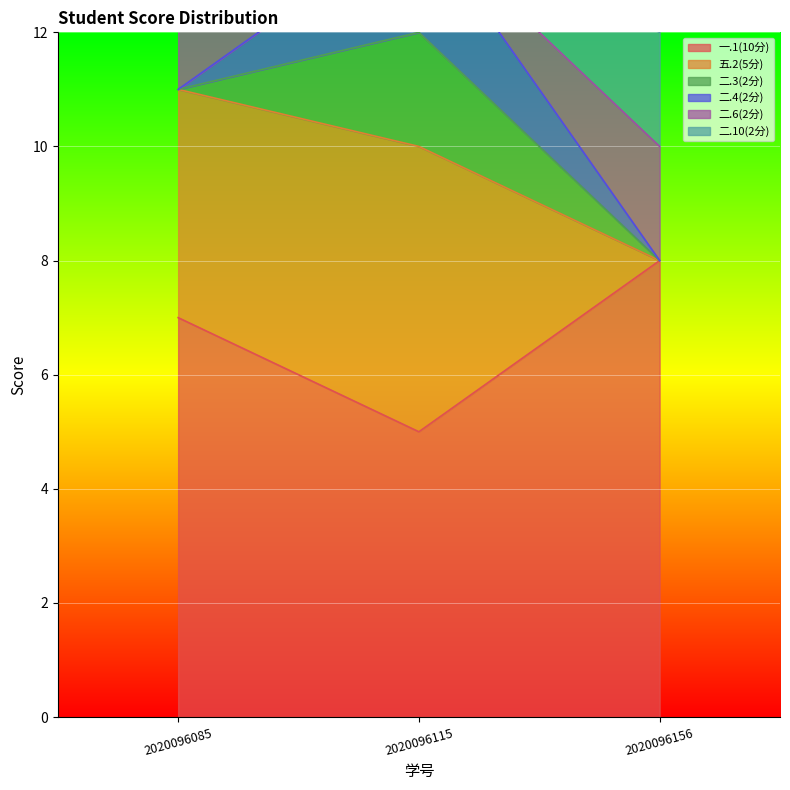

What is the value of the 二.6(2分) point at the 3rd from the left?

2